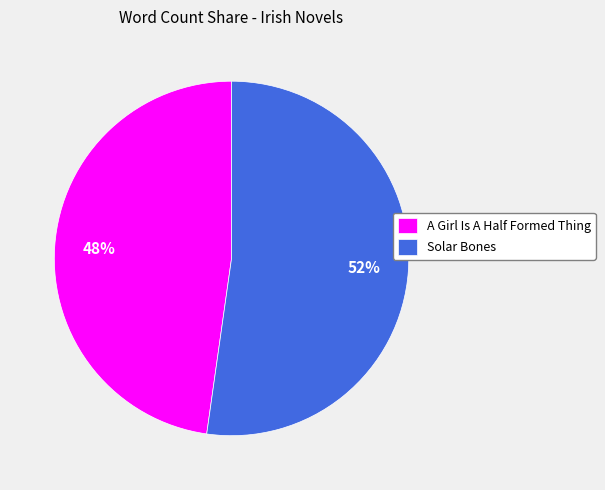

Is there a majority slice in this chart?

Yes